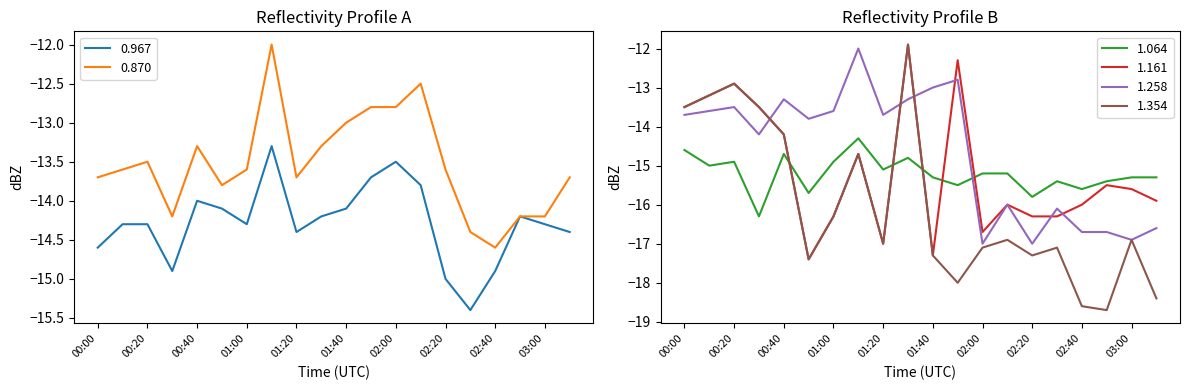

What is the average value of the 1.258 series?

-14.7